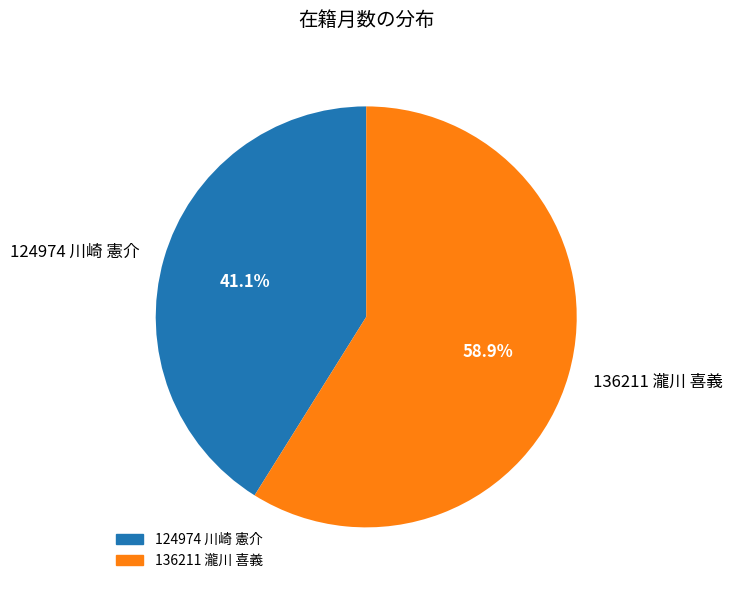

Which category has the biggest portion of the pie?

136211 瀧川 喜義